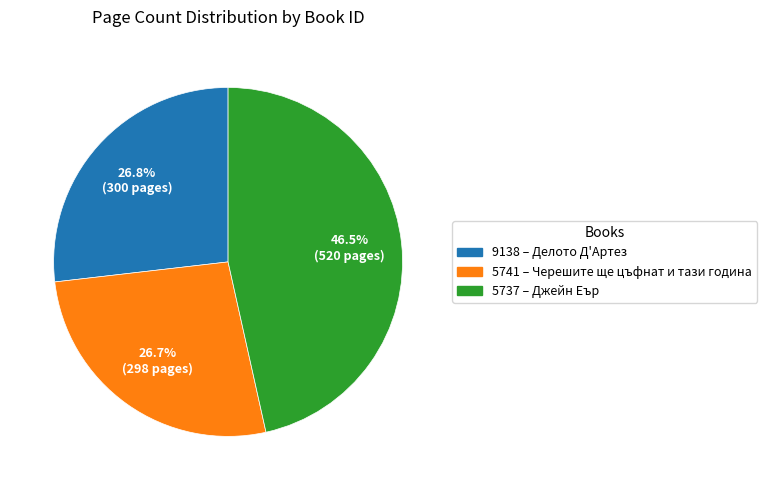

Does 5741 account for over 50% of the chart?

No